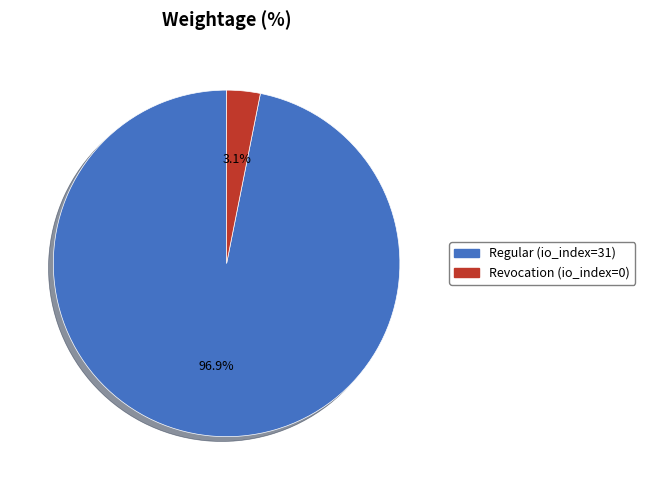

Does any single category account for the majority?

Yes